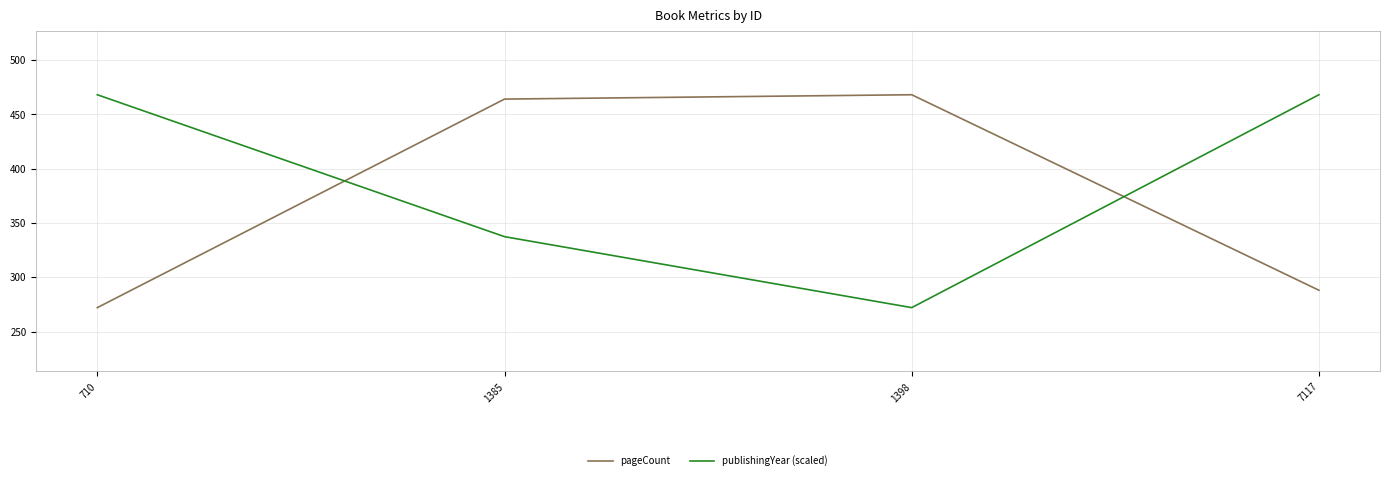

At how many categories does at least one series exceed 453?

4